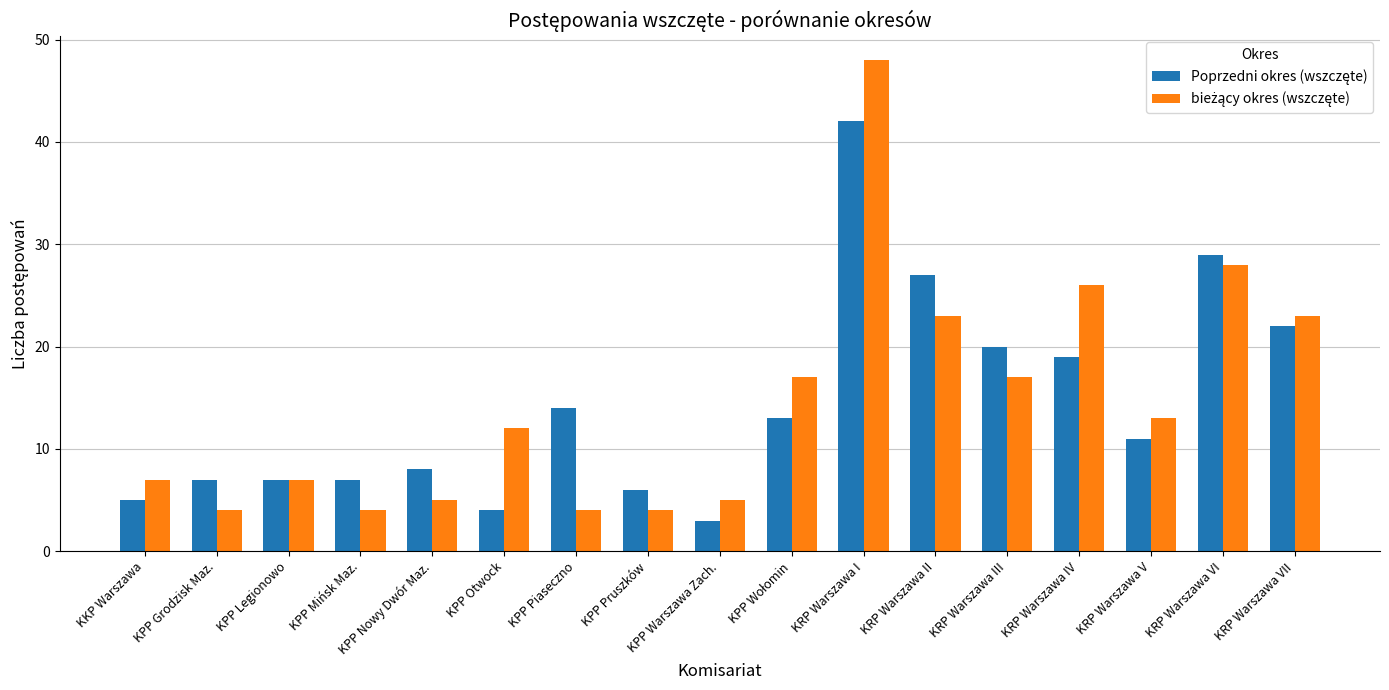

What is the spread (max minus min) of values at KRP Warszawa I?

6